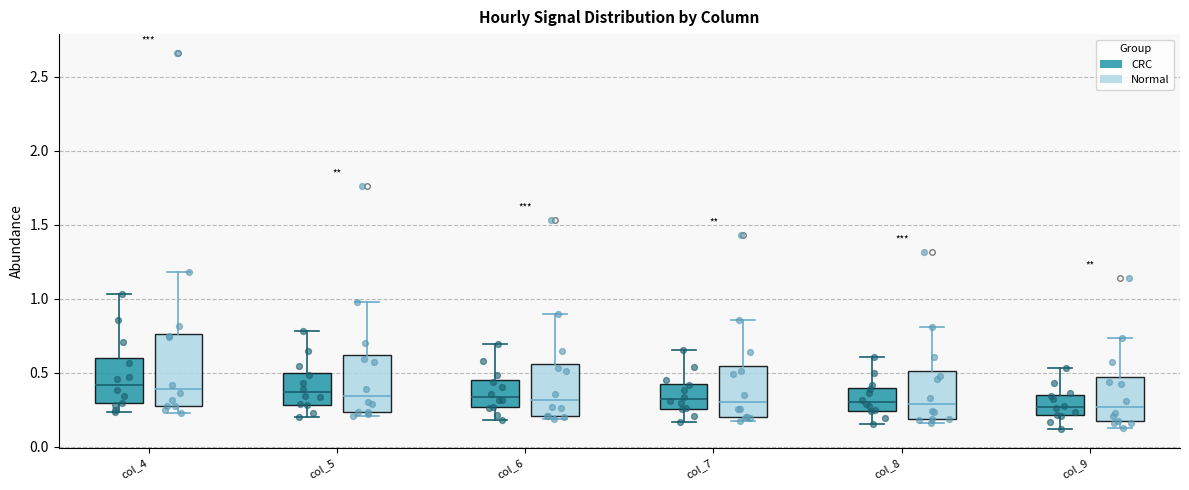

Reading left to right, read every box against the y-axis: the position of its median line, the range the box covers, and the ends of its whiskers. The values are not printed on the chart, so give them approximately, as read against the axis.

col_4 (CRC): median 0.40, box 0.30 to 0.60, whiskers 0.25 to 1.05
col_4 (Normal): median 0.40, box 0.30 to 0.75, whiskers 0.25 to 1.20
col_5 (CRC): median 0.35, box 0.30 to 0.50, whiskers 0.20 to 0.80
col_5 (Normal): median 0.35, box 0.25 to 0.60, whiskers 0.20 to 1.00
col_6 (CRC): median 0.35, box 0.25 to 0.45, whiskers 0.20 to 0.70
col_6 (Normal): median 0.30, box 0.20 to 0.55, whiskers 0.20 (just below the box's lower edge) to 0.90
col_7 (CRC): median 0.30, box 0.25 to 0.45, whiskers 0.15 to 0.65
col_7 (Normal): median 0.30, box 0.20 to 0.55, whiskers 0.15 to 0.85
col_8 (CRC): median 0.30, box 0.25 to 0.40, whiskers 0.15 to 0.60
col_8 (Normal): median 0.30, box 0.20 to 0.50, whiskers 0.15 to 0.80
col_9 (CRC): median 0.25, box 0.20 to 0.35, whiskers 0.10 to 0.55
col_9 (Normal): median 0.25, box 0.15 to 0.45, whiskers 0.15 (just below the box's lower edge) to 0.75